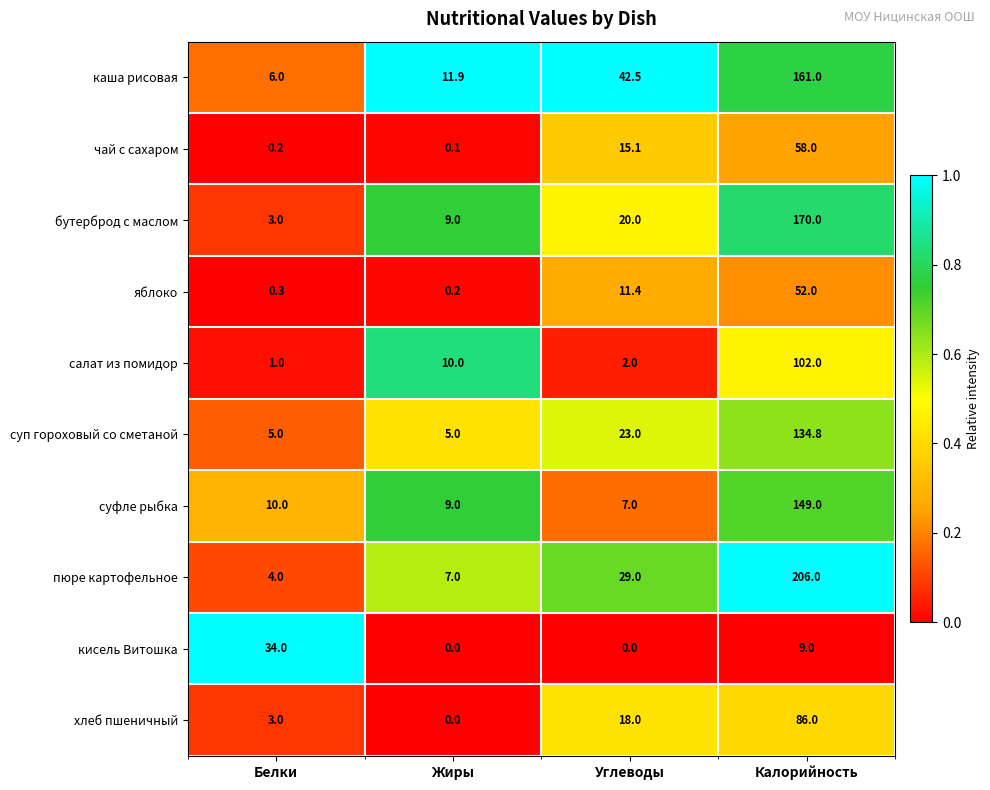

What is the approximate value of кисель Витошка at Белки?

34.0